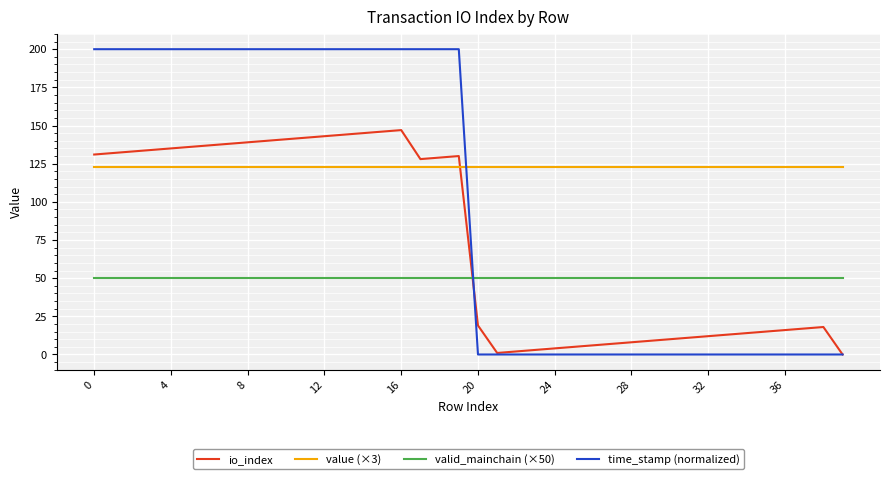

What is the maximum value shown in the chart?

200.0